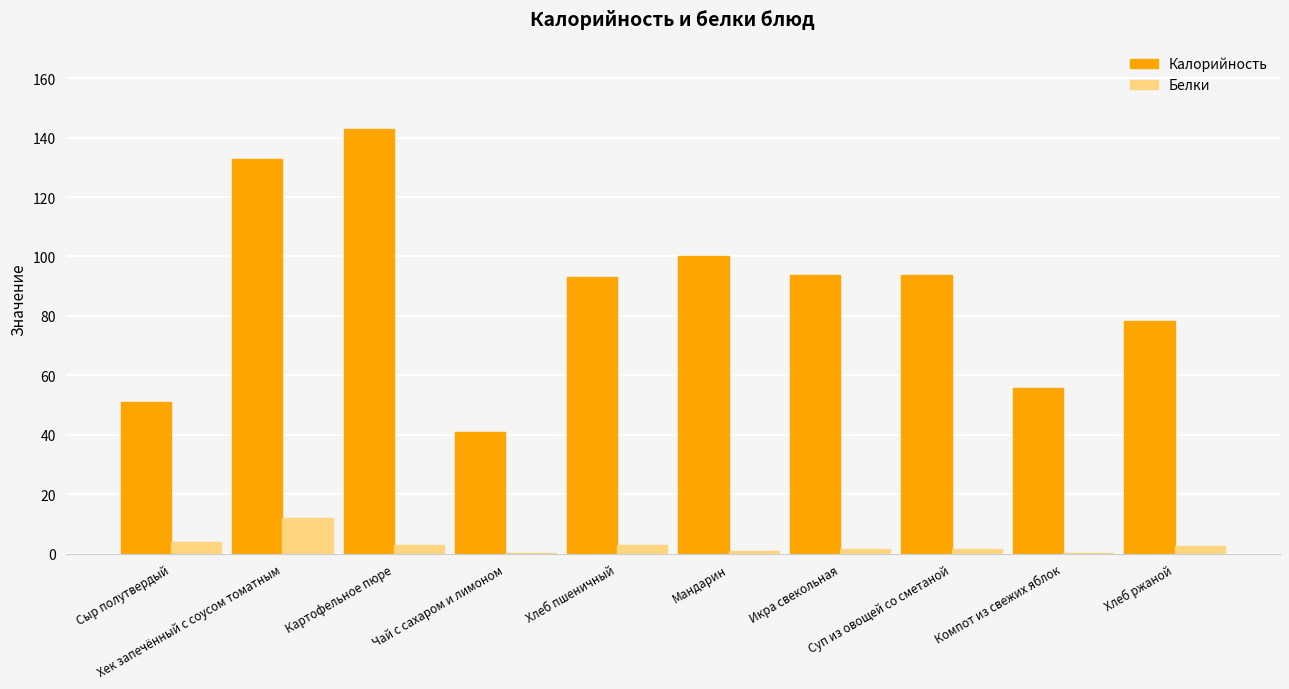

What is the highest value of the Белки series?

12.1